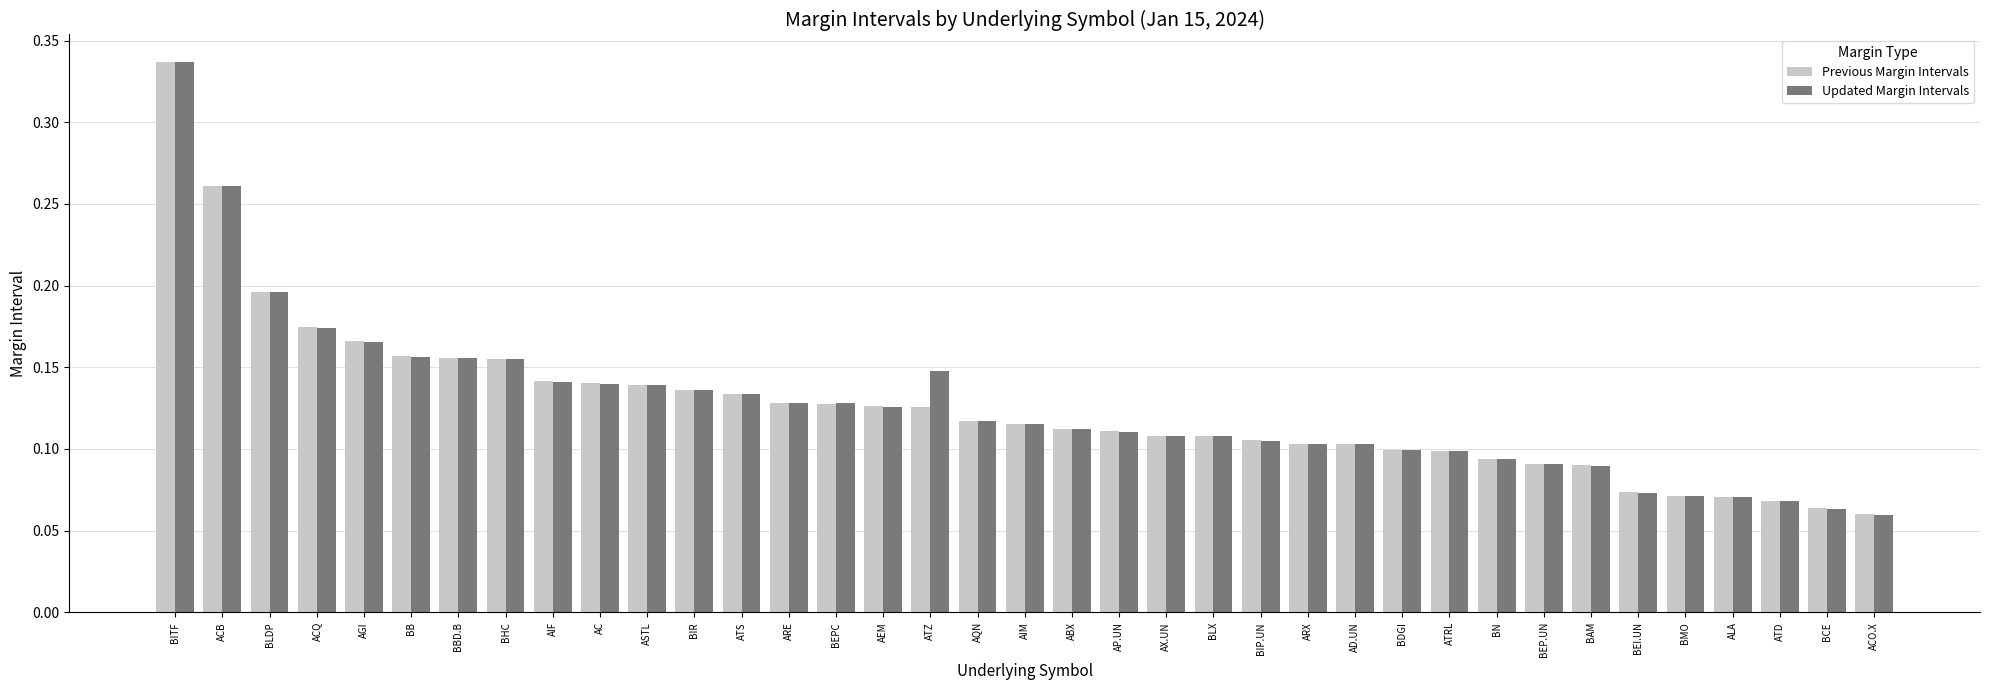

Between BLX and ATD, which series saw the biggest shift?

Updated Margin Intervals